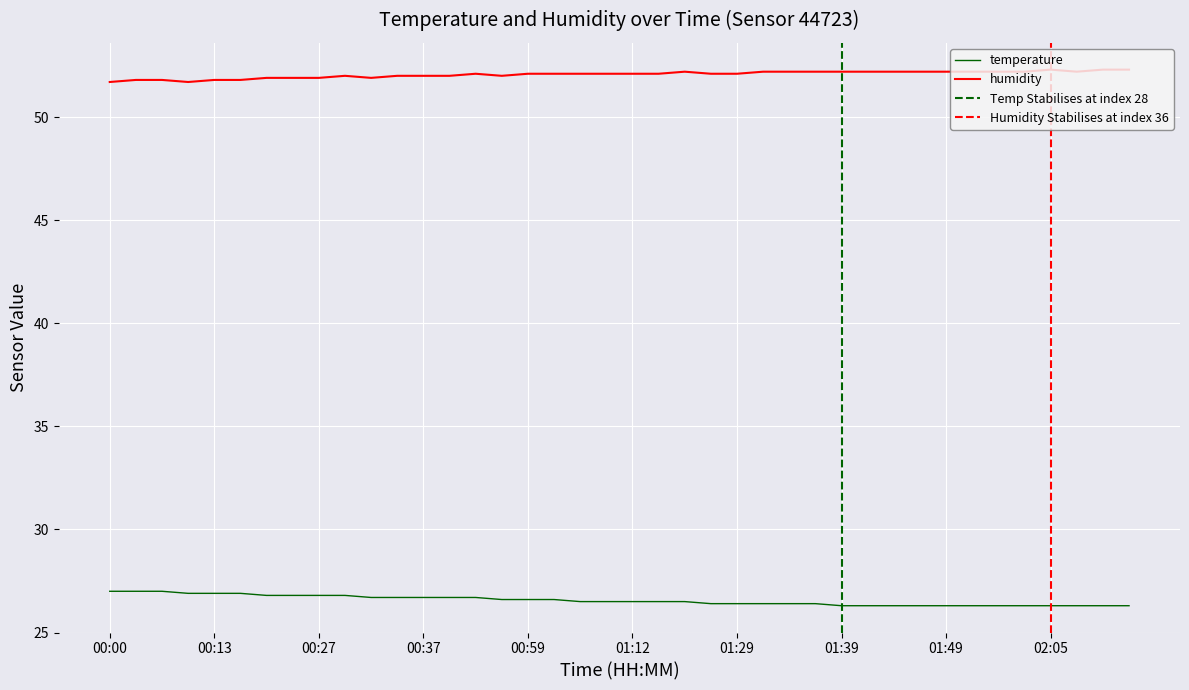

What is the sum of all temperature values?

1062.3